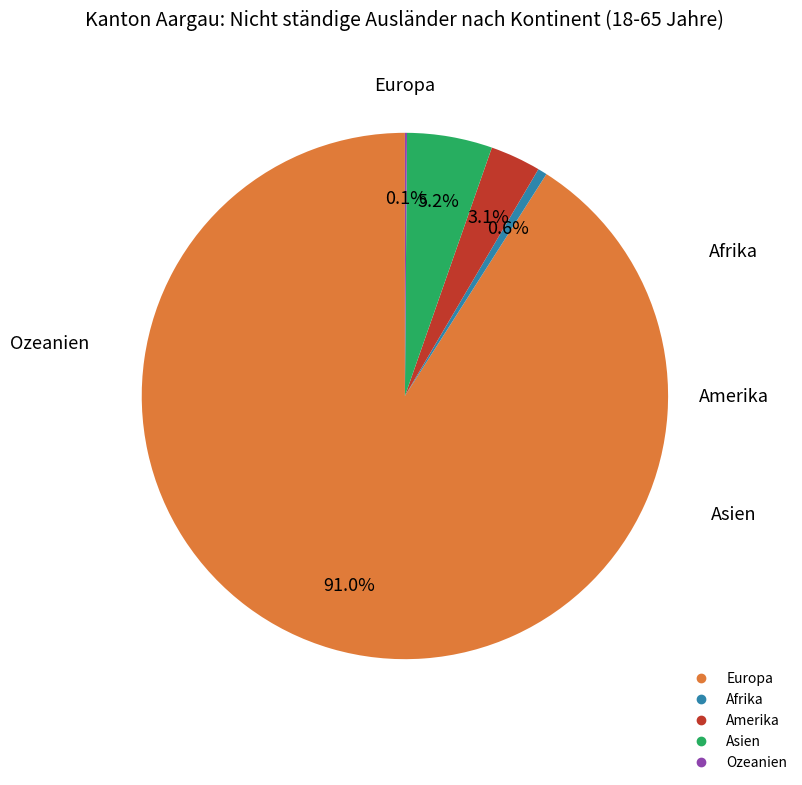

Does any single category account for the majority?

Yes